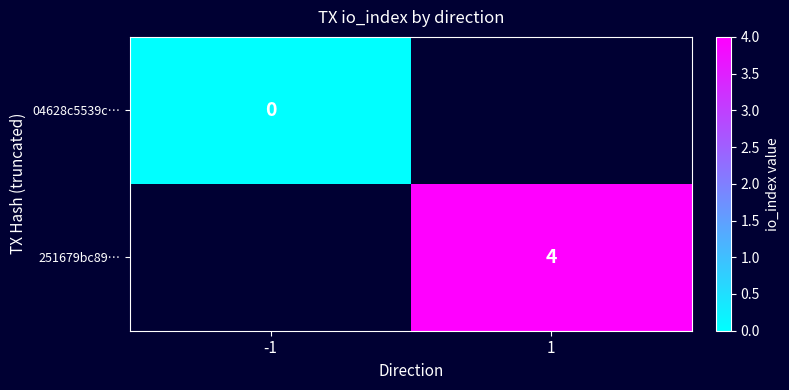

The value of 251679bc89… at 1 is 4. True or false?

True